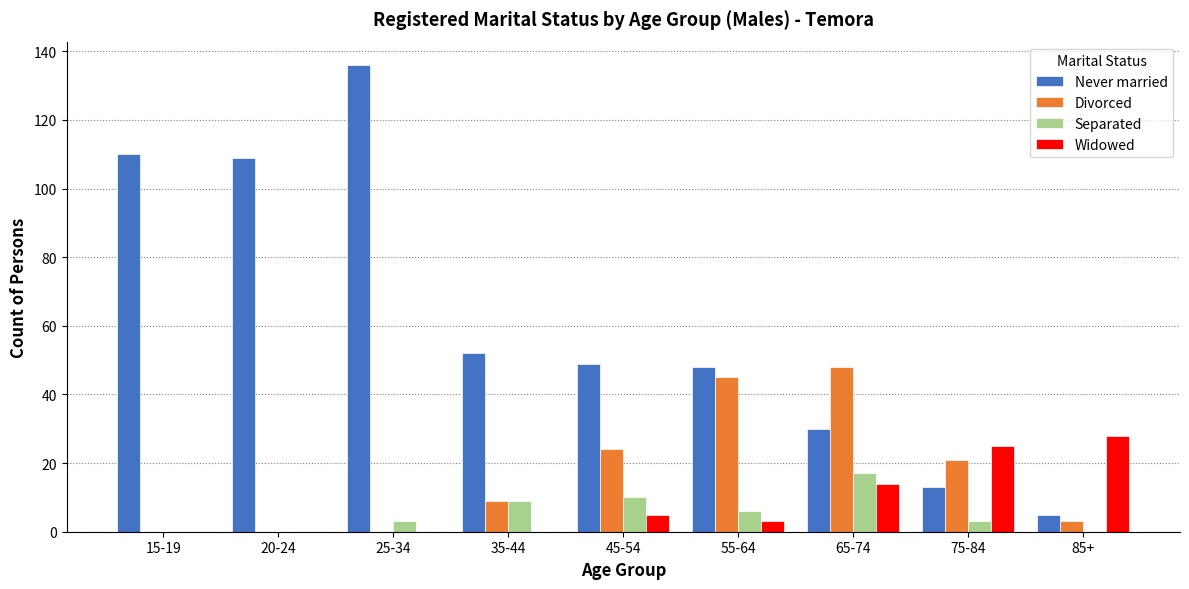

How many groups of bars are there?

9